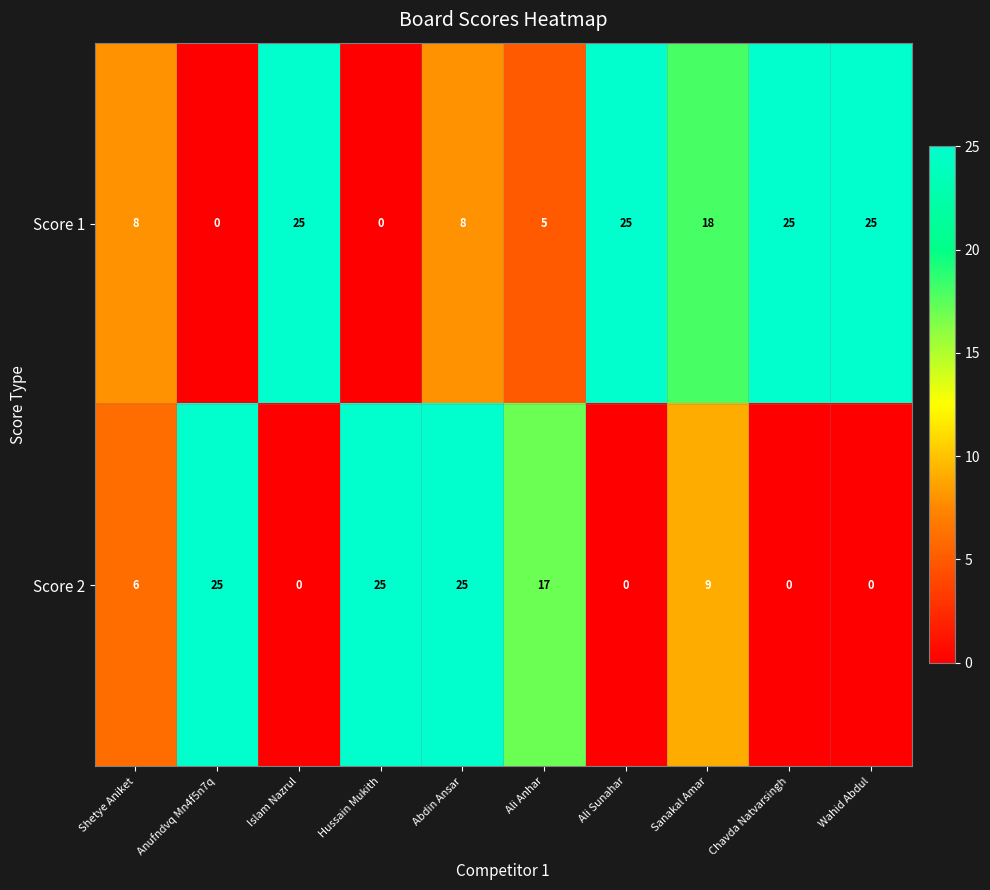

Between Sanakal Amar and Wahid Abdul, which series saw the biggest shift?

Score 2